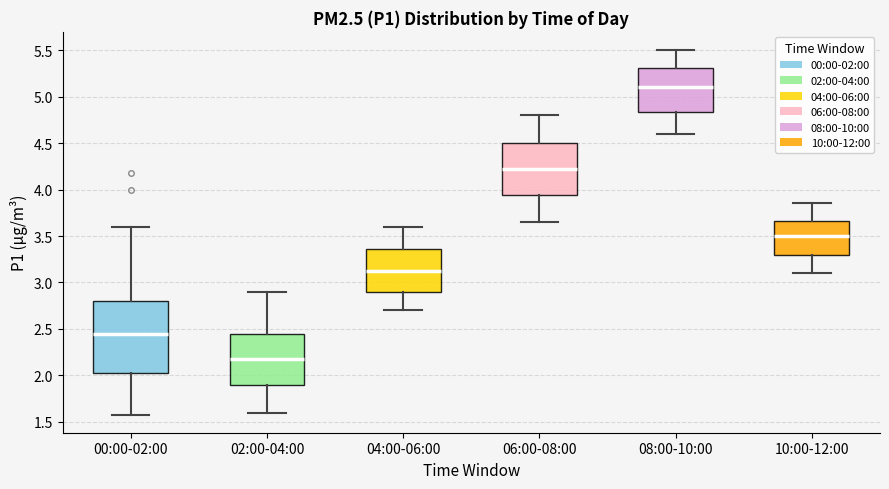

Reading left to right, read every box against the y-axis: the position of its median line, the range the box covers, and the ends of its whiskers. The values are not printed on the chart, so give them approximately, as read against the axis.

00:00-02:00: median 2.45, box 2.00 to 2.80, whiskers 1.60 to 3.60
02:00-04:00: median 2.20, box 1.90 to 2.45, whiskers 1.60 to 2.90
04:00-06:00: median 3.15, box 2.90 to 3.35, whiskers 2.70 to 3.60
06:00-08:00: median 4.25, box 3.95 to 4.50, whiskers 3.65 to 4.80
08:00-10:00: median 5.10, box 4.85 to 5.30, whiskers 4.60 to 5.50
10:00-12:00: median 3.50, box 3.30 to 3.65, whiskers 3.10 to 3.85